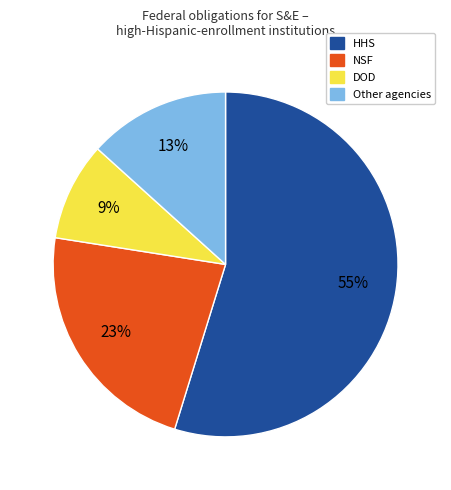

Does any single category account for the majority?

Yes